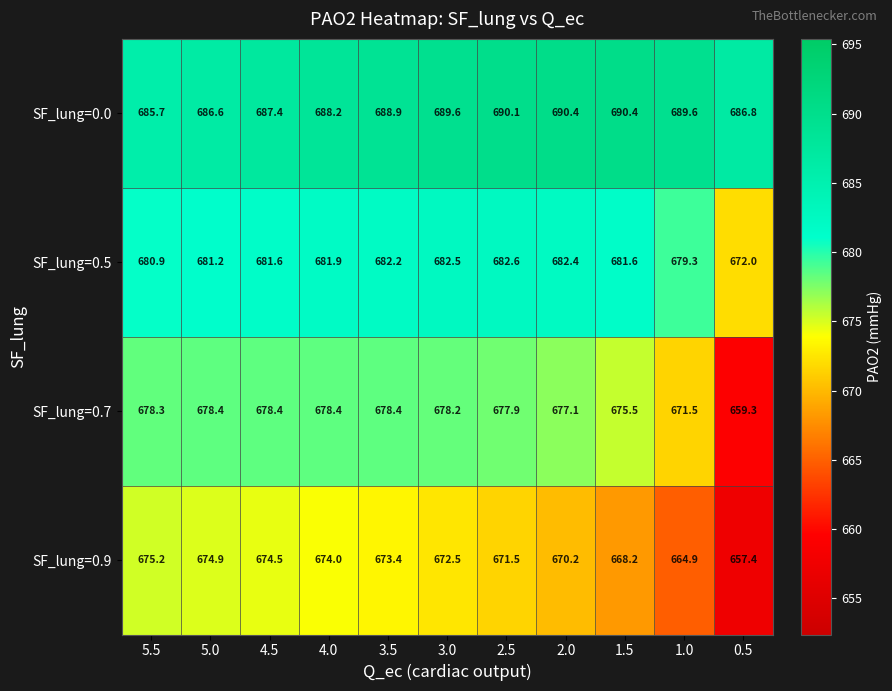

Is it true that SF_lung=0.0 equals 686.6 at 5.0?

True